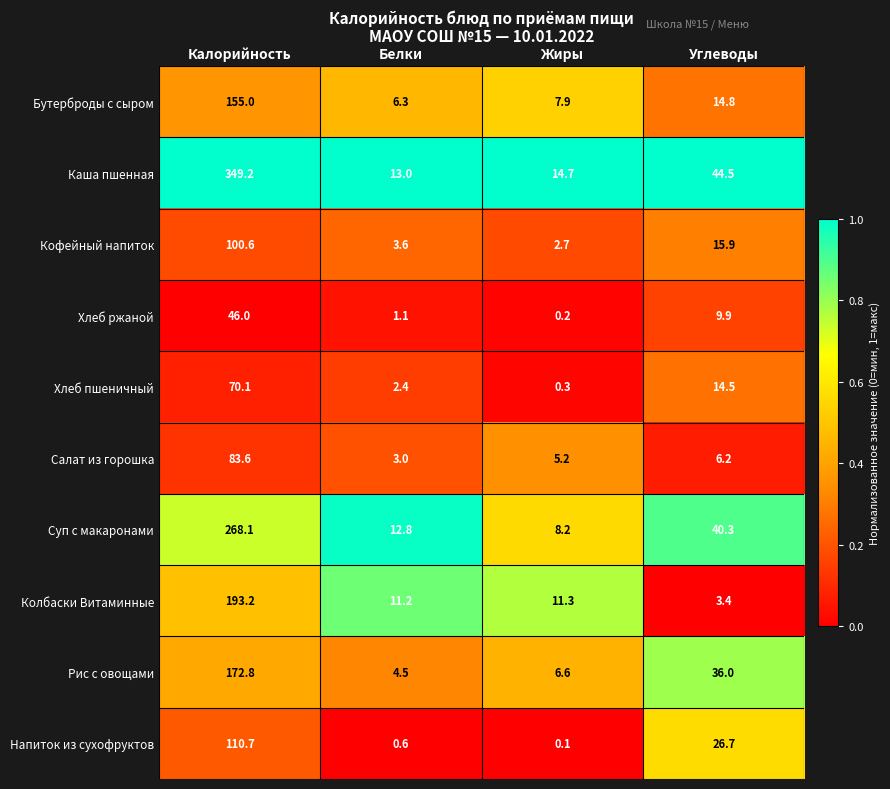

Rank the series at Белки from highest to lowest value.

Каша пшенная, Суп с макаронами, Колбаски Витаминные, Бутерброды с сыром, Рис с овощами, Кофейный напиток, Салат из горошка, Хлеб пшеничный, Хлеб ржаной, Напиток из сухофруктов